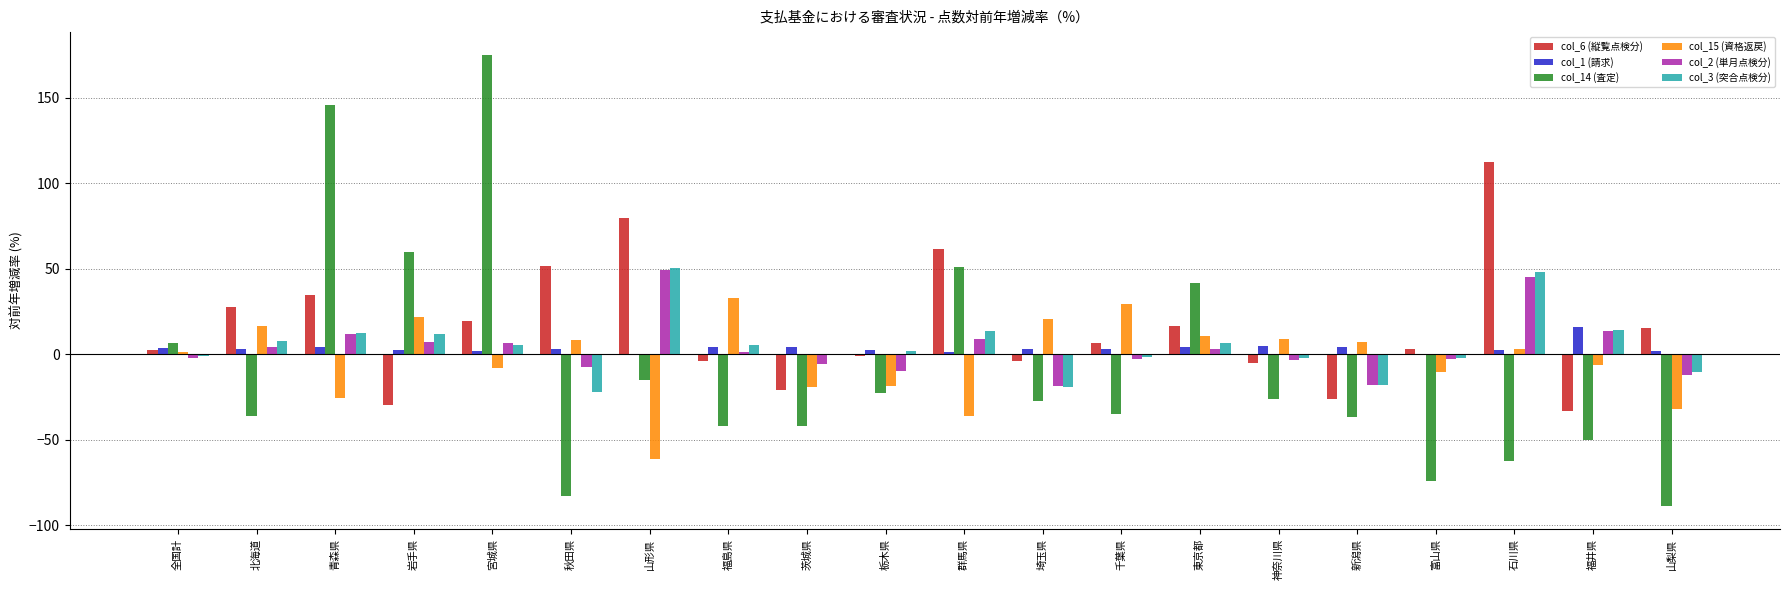

How many groups of bars are there?

20